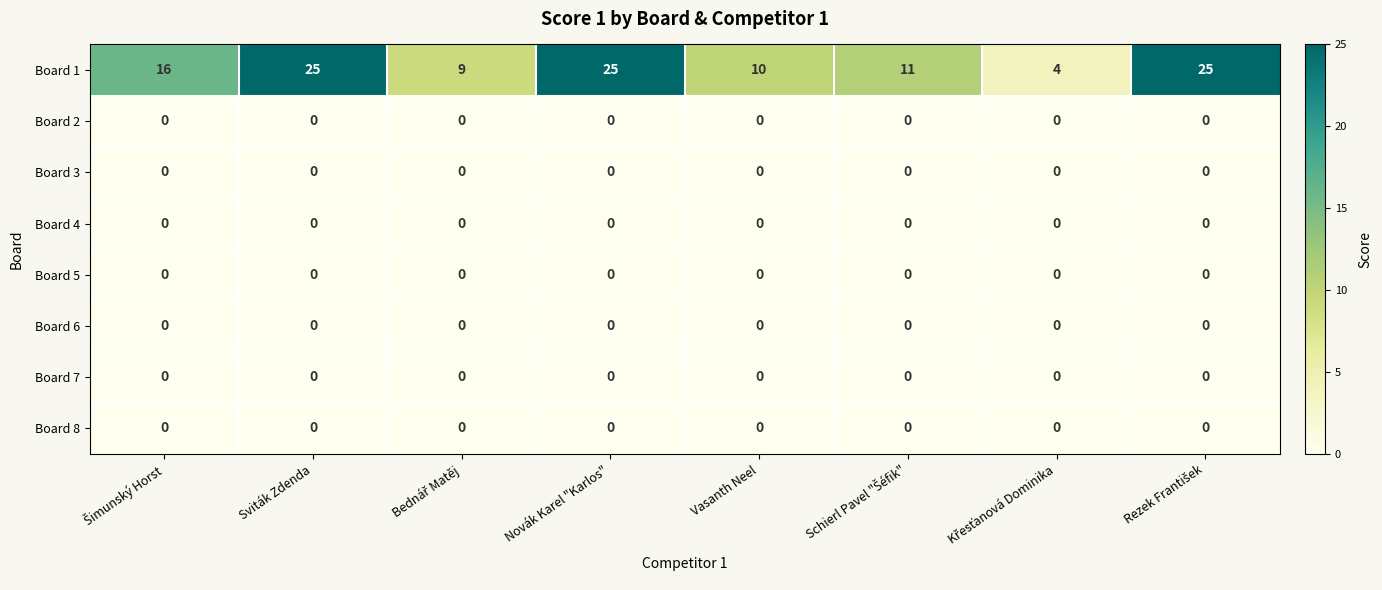

What is the total value across all series at Novák Karel "Karlos"?

25